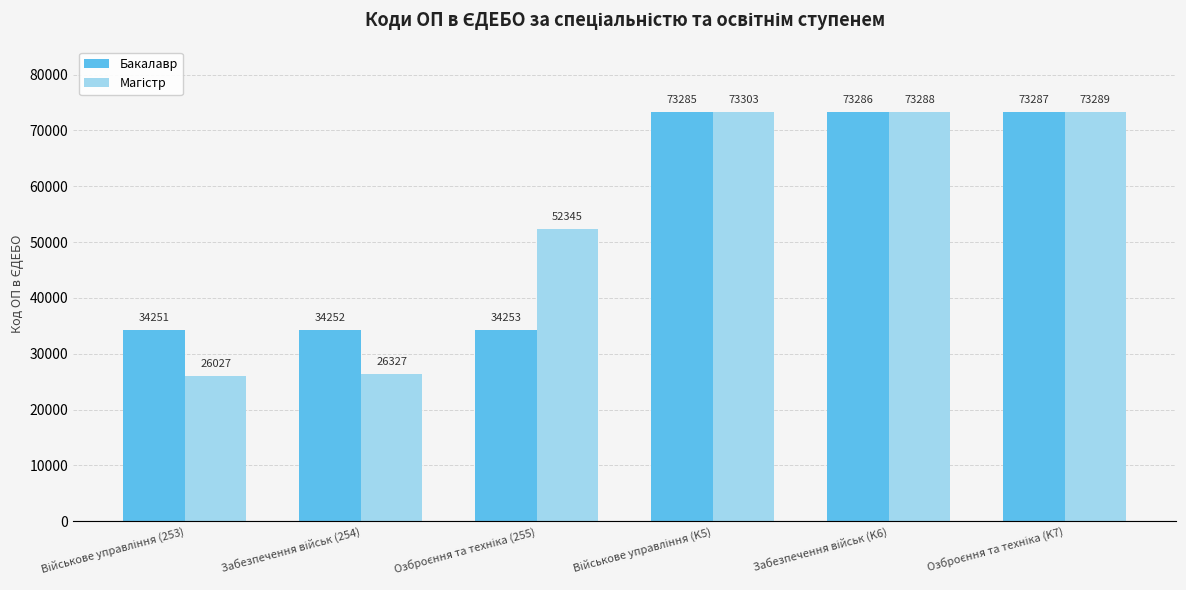

What is the smallest value displayed?

26027